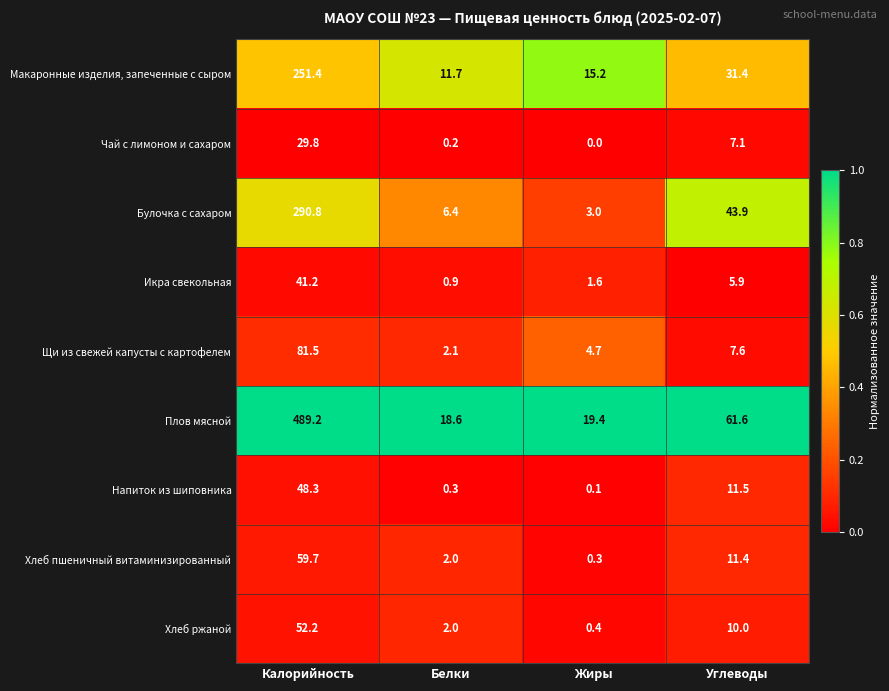

Rank the series at Калорийность from highest to lowest value.

Плов мясной, Булочка с сахаром, Макаронные изделия, запеченные с сыром, Щи из свежей капусты с картофелем, Хлеб пшеничный витаминизированный, Хлеб ржаной, Напиток из шиповника, Икра свекольная, Чай с лимоном и сахаром